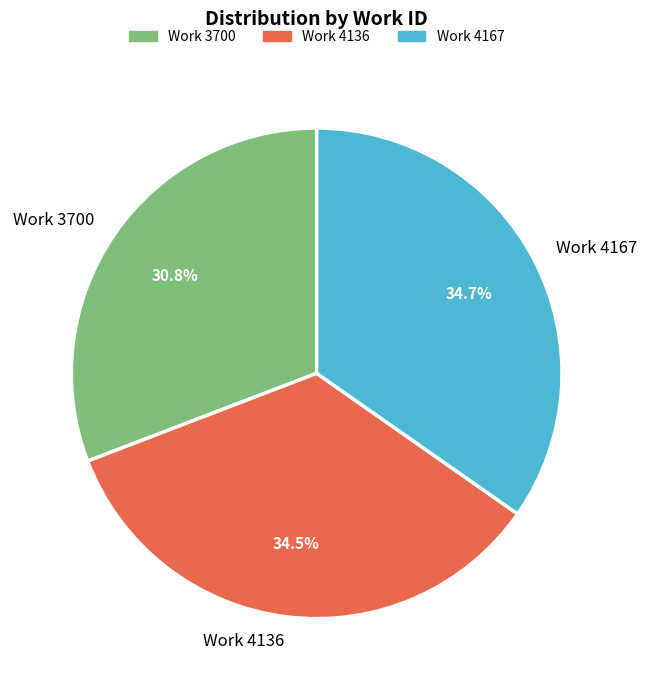

Which slice is the smallest?

Work 3700